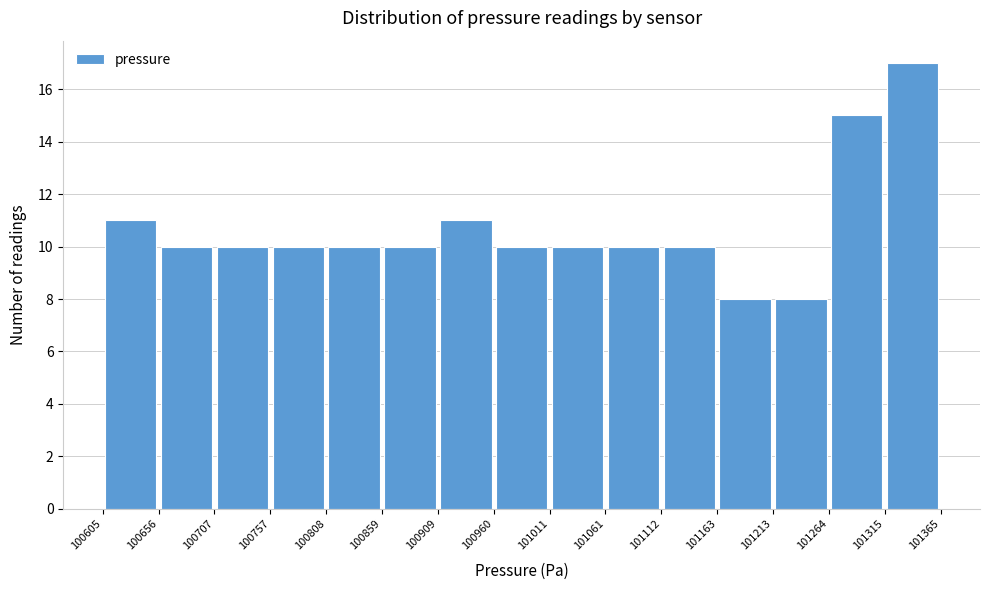

Which range on the x-axis has the tallest bar?

101315 to 101365